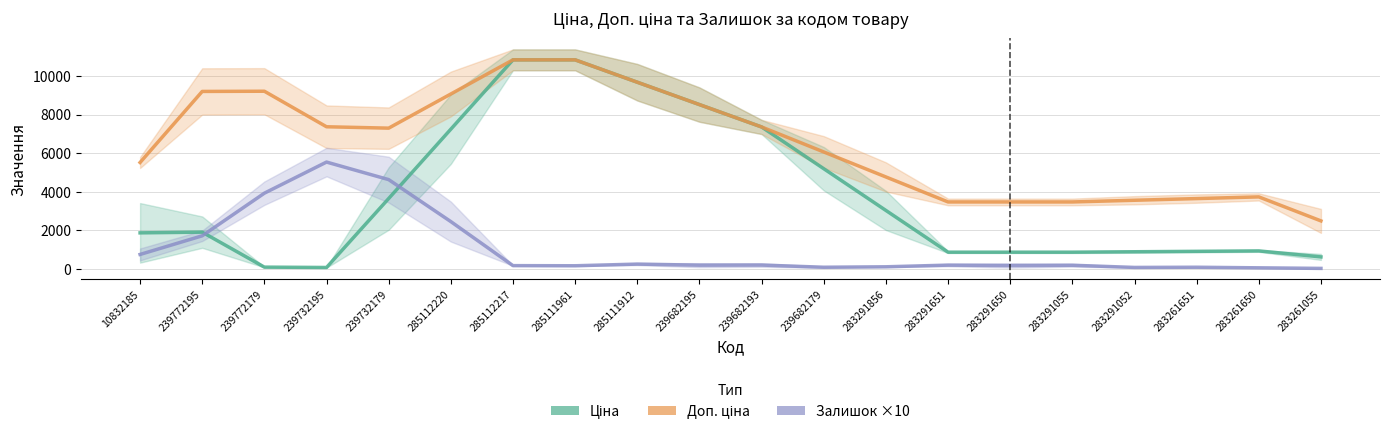

Where does the Ціна series first go above 1906?

239772195